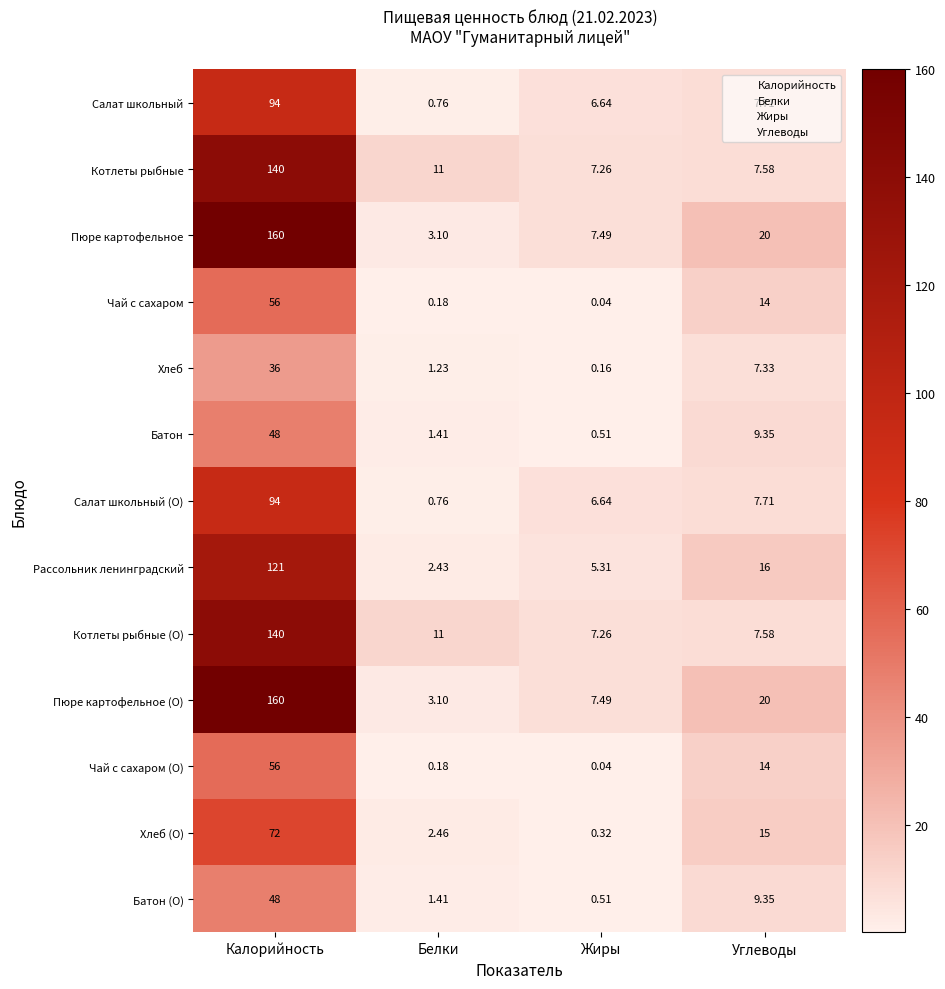

At which category does the chart reach its minimum across all series?

Жиры